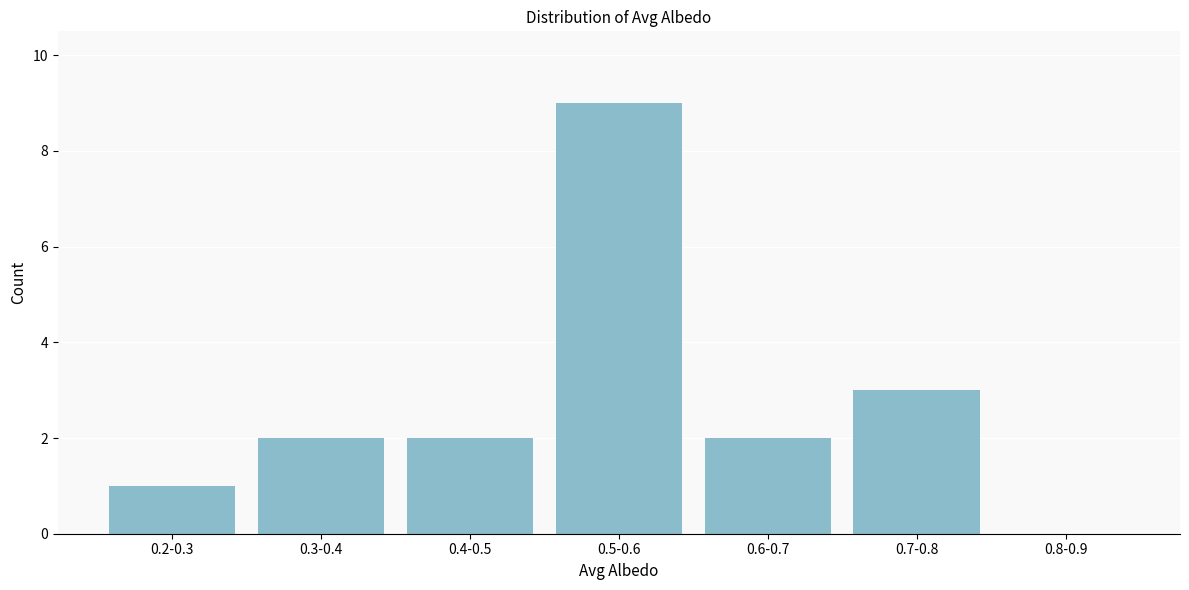

Reading left to right, transcribe all the data shown in this chart.

0.2-0.3=1	0.3-0.4=2	0.4-0.5=2	0.5-0.6=9	0.6-0.7=2	0.7-0.8=3	0.8-0.9=0